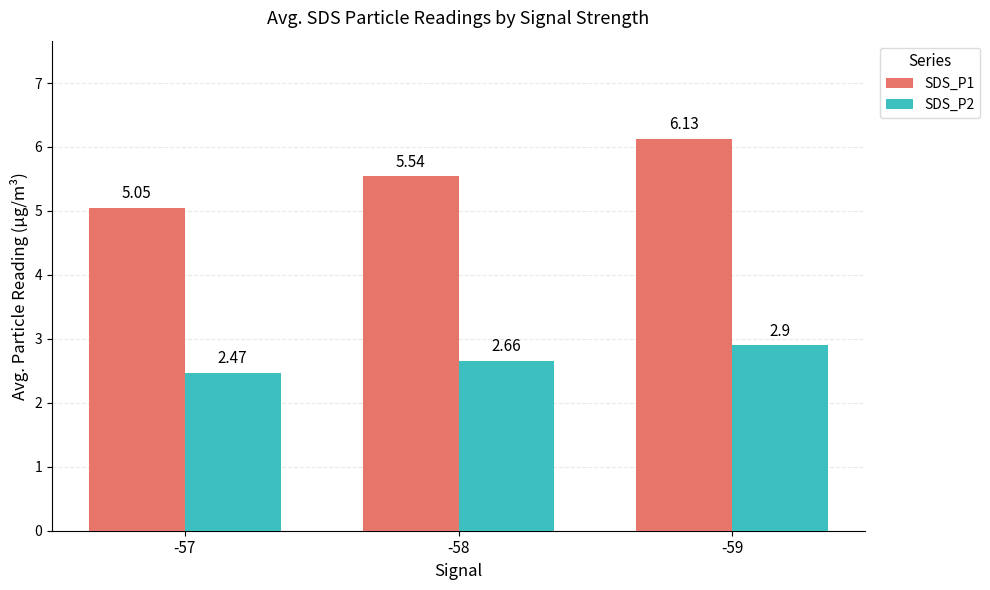

Rank the categories by SDS_P2 value from highest to lowest.

-59, -58, -57